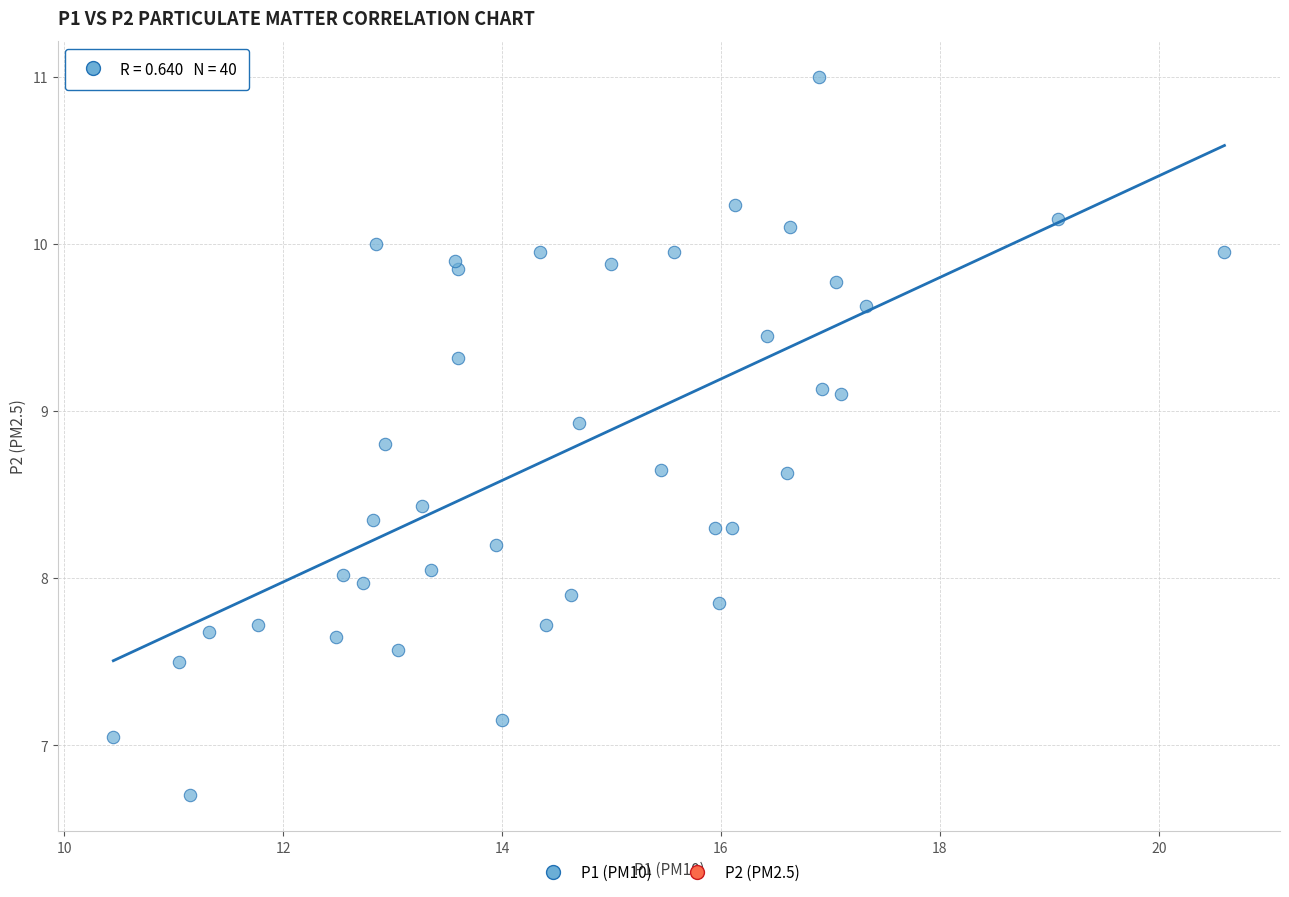

What is the range of Y values (max minus min)?

4.3